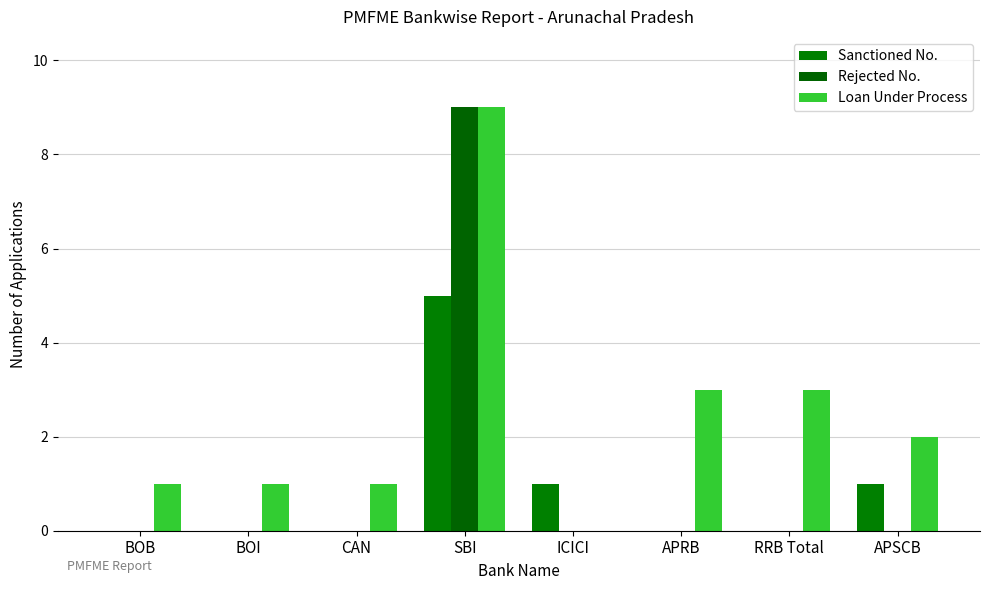

Does the chart contain stacked bars?

No